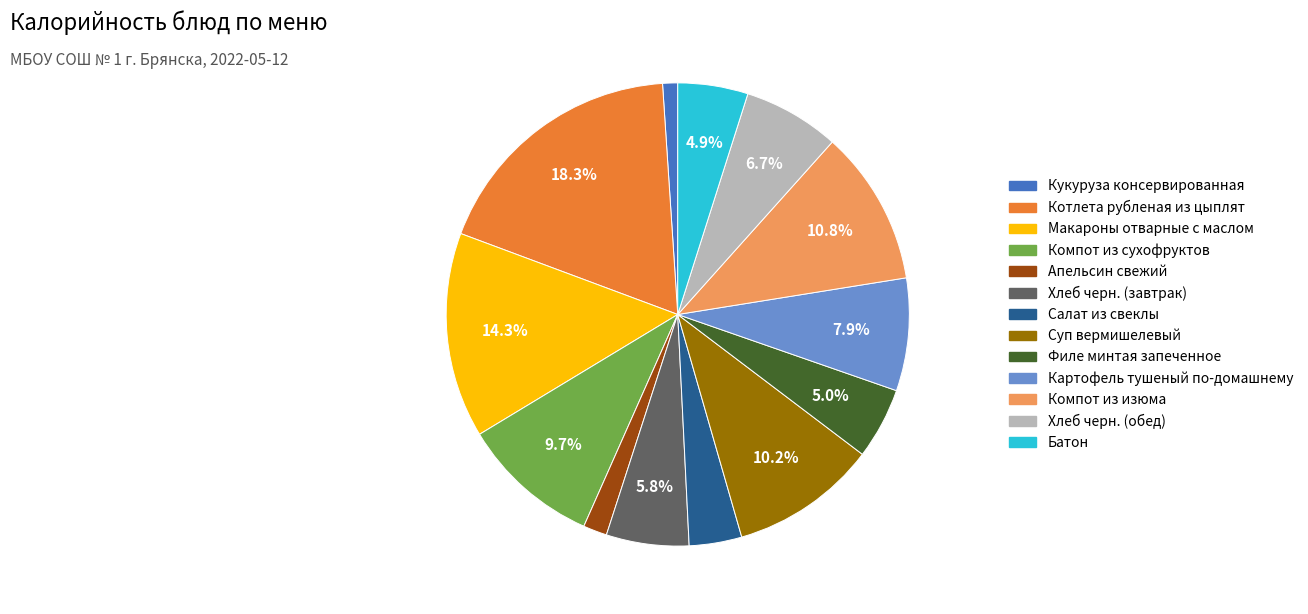

Approximately how many times larger is the value at Хлеб черн. (обед) compared to Батон?

1.4